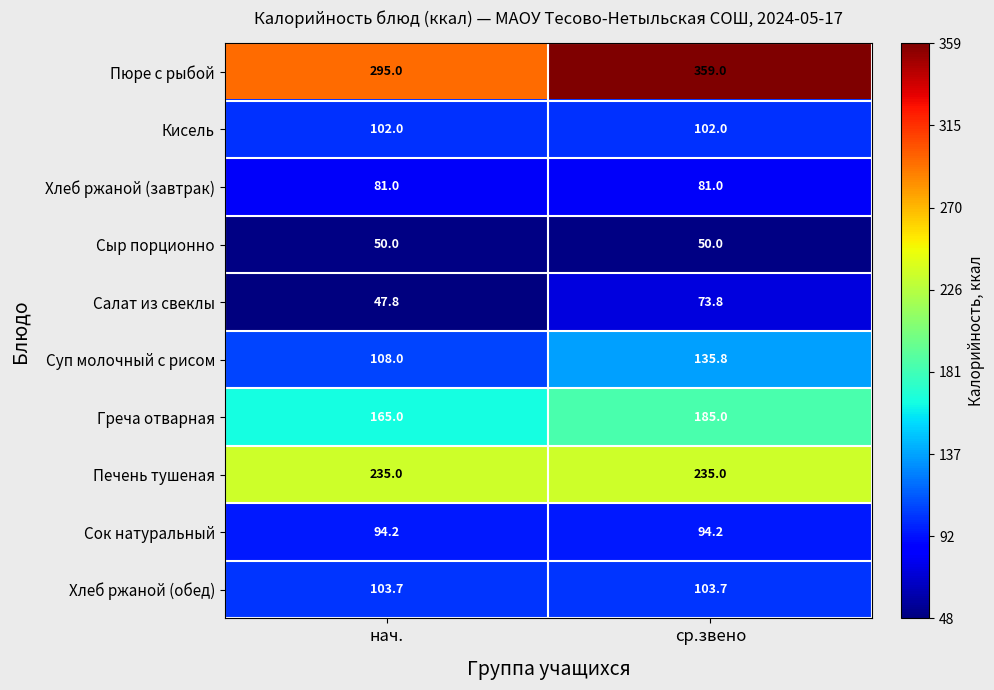

Which series has the largest total across all categories?

Пюре с рыбой